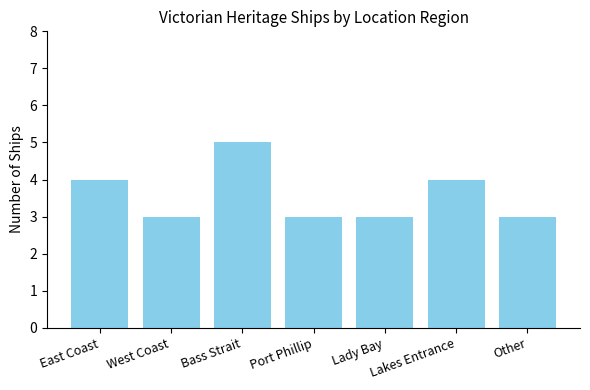

The chart shows a value of 3 at Port Phillip. True or false?

True